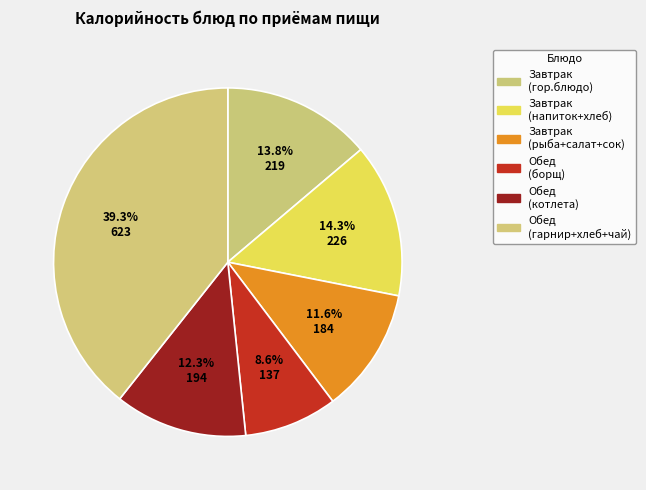

Does any single category account for the majority?

No